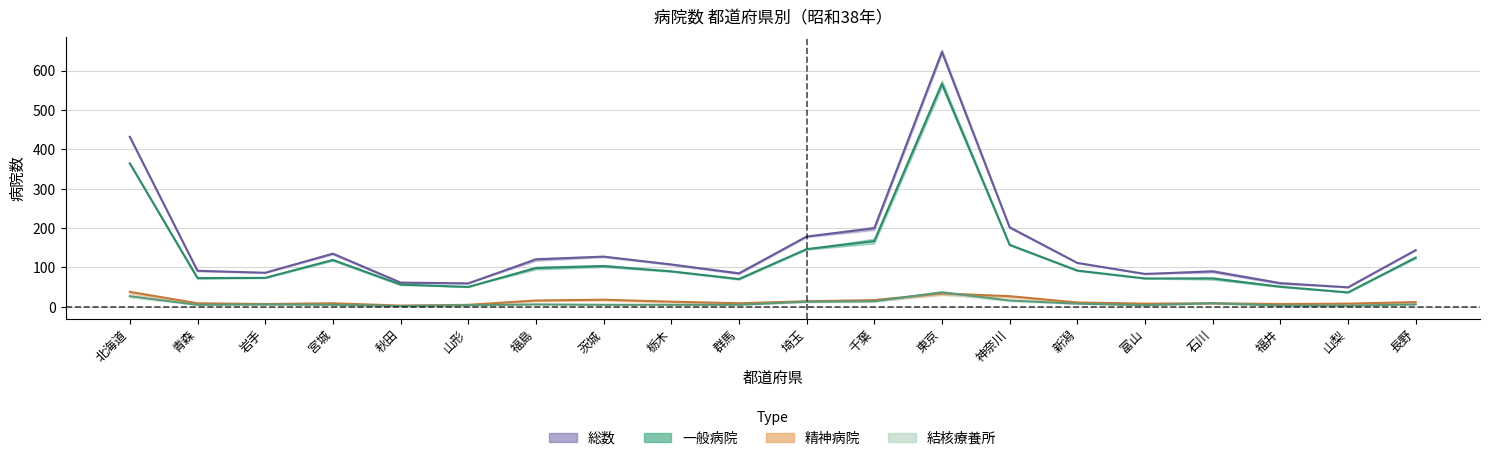

Is the value of 精神病院(年末) at 茨城 greater than the value of 結核療養所(年末) at 石川?

Yes